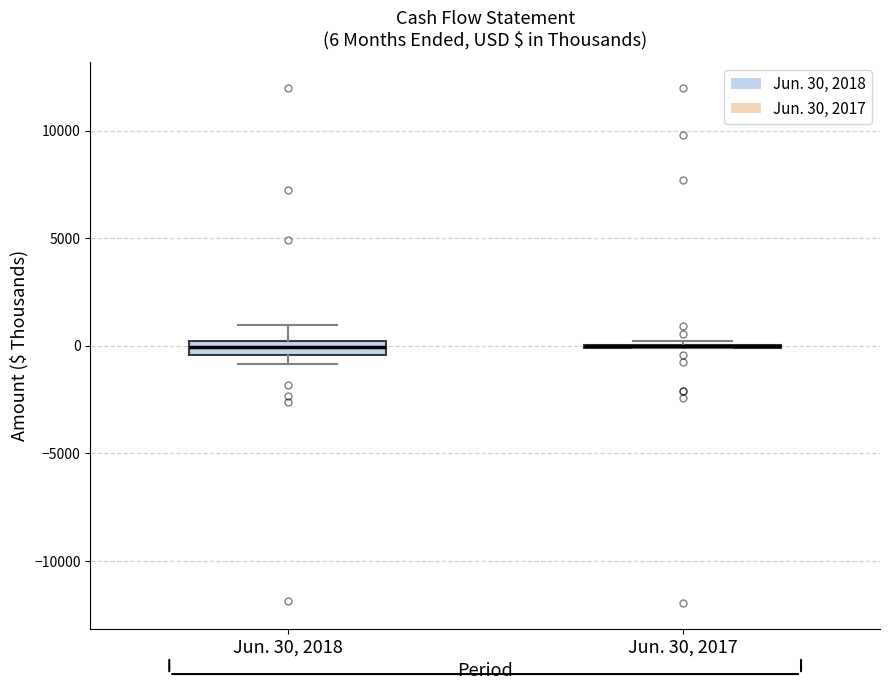

Which box is the tallest, from its lower edge to its upper edge?

Jun. 30, 2018